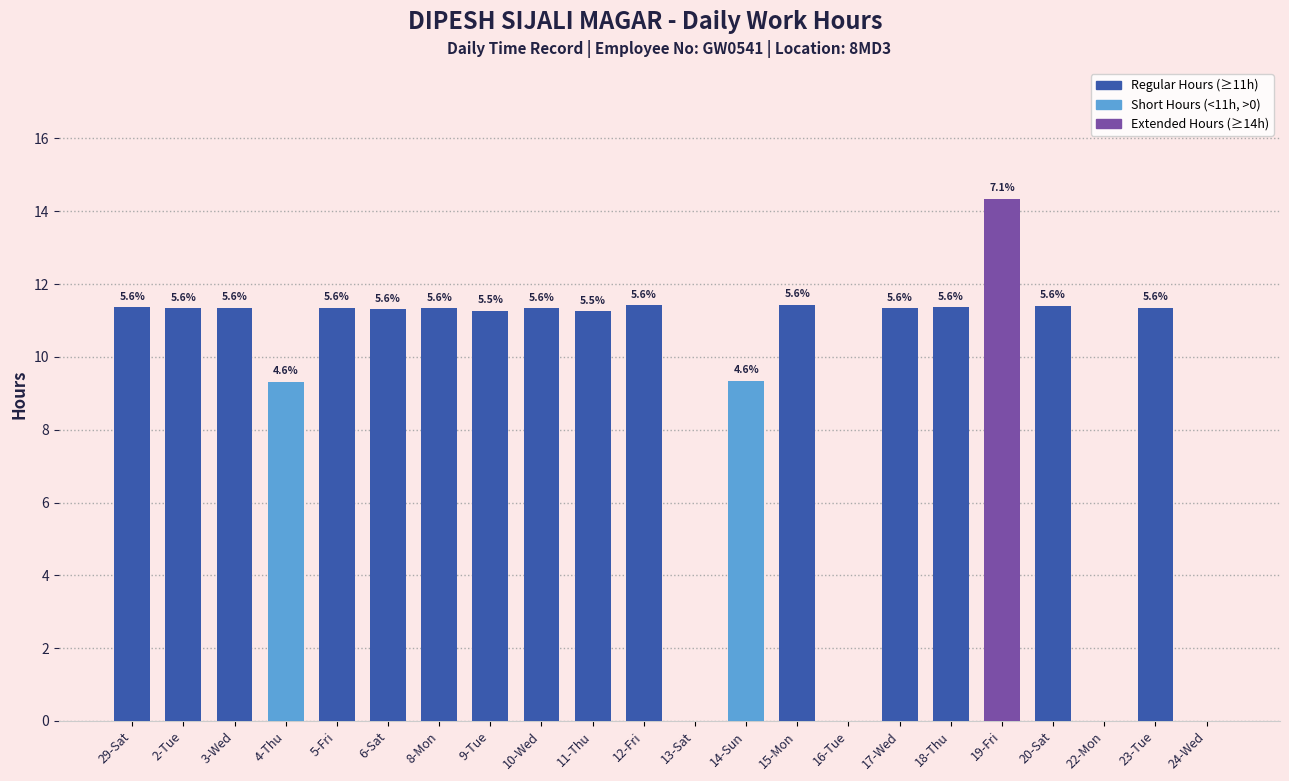

Rank the categories by value from highest to lowest.

19-Fri, 15-Mon, 12-Fri, 20-Sat, 18-Thu, 29-Sat, 3-Wed, 5-Fri, 23-Tue, 8-Mon, 2-Tue, 10-Wed, 17-Wed, 6-Sat, 9-Tue, 11-Thu, 14-Sun, 4-Thu, 13-Sat, 16-Tue, 22-Mon, 24-Wed